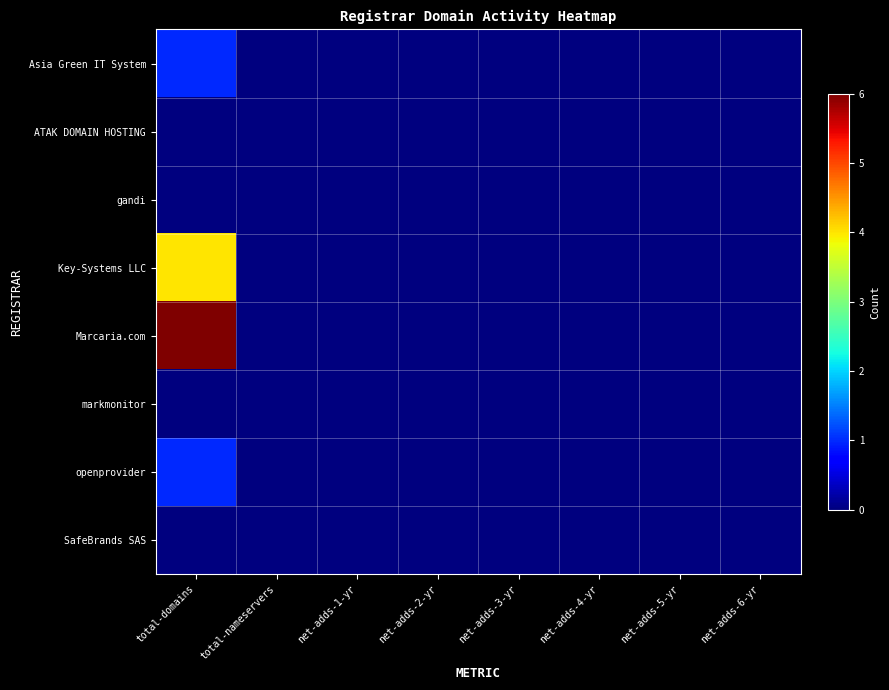

Reading left to right, list all the values displayed in this chart.

Asia Green IT System: total-domains=1	total-nameservers=0	net-adds-1-yr=0	net-adds-2-yr=0	net-adds-3-yr=0	net-adds-4-yr=0	net-adds-5-yr=0	net-adds-6-yr=0
ATAK DOMAIN HOSTING: total-domains=0	total-nameservers=0	net-adds-1-yr=0	net-adds-2-yr=0	net-adds-3-yr=0	net-adds-4-yr=0	net-adds-5-yr=0	net-adds-6-yr=0
gandi: total-domains=0	total-nameservers=0	net-adds-1-yr=0	net-adds-2-yr=0	net-adds-3-yr=0	net-adds-4-yr=0	net-adds-5-yr=0	net-adds-6-yr=0
Key-Systems LLC: total-domains=4	total-nameservers=0	net-adds-1-yr=0	net-adds-2-yr=0	net-adds-3-yr=0	net-adds-4-yr=0	net-adds-5-yr=0	net-adds-6-yr=0
Marcaria.com: total-domains=6	total-nameservers=0	net-adds-1-yr=0	net-adds-2-yr=0	net-adds-3-yr=0	net-adds-4-yr=0	net-adds-5-yr=0	net-adds-6-yr=0
markmonitor: total-domains=0	total-nameservers=0	net-adds-1-yr=0	net-adds-2-yr=0	net-adds-3-yr=0	net-adds-4-yr=0	net-adds-5-yr=0	net-adds-6-yr=0
openprovider: total-domains=1	total-nameservers=0	net-adds-1-yr=0	net-adds-2-yr=0	net-adds-3-yr=0	net-adds-4-yr=0	net-adds-5-yr=0	net-adds-6-yr=0
SafeBrands SAS: total-domains=0	total-nameservers=0	net-adds-1-yr=0	net-adds-2-yr=0	net-adds-3-yr=0	net-adds-4-yr=0	net-adds-5-yr=0	net-adds-6-yr=0